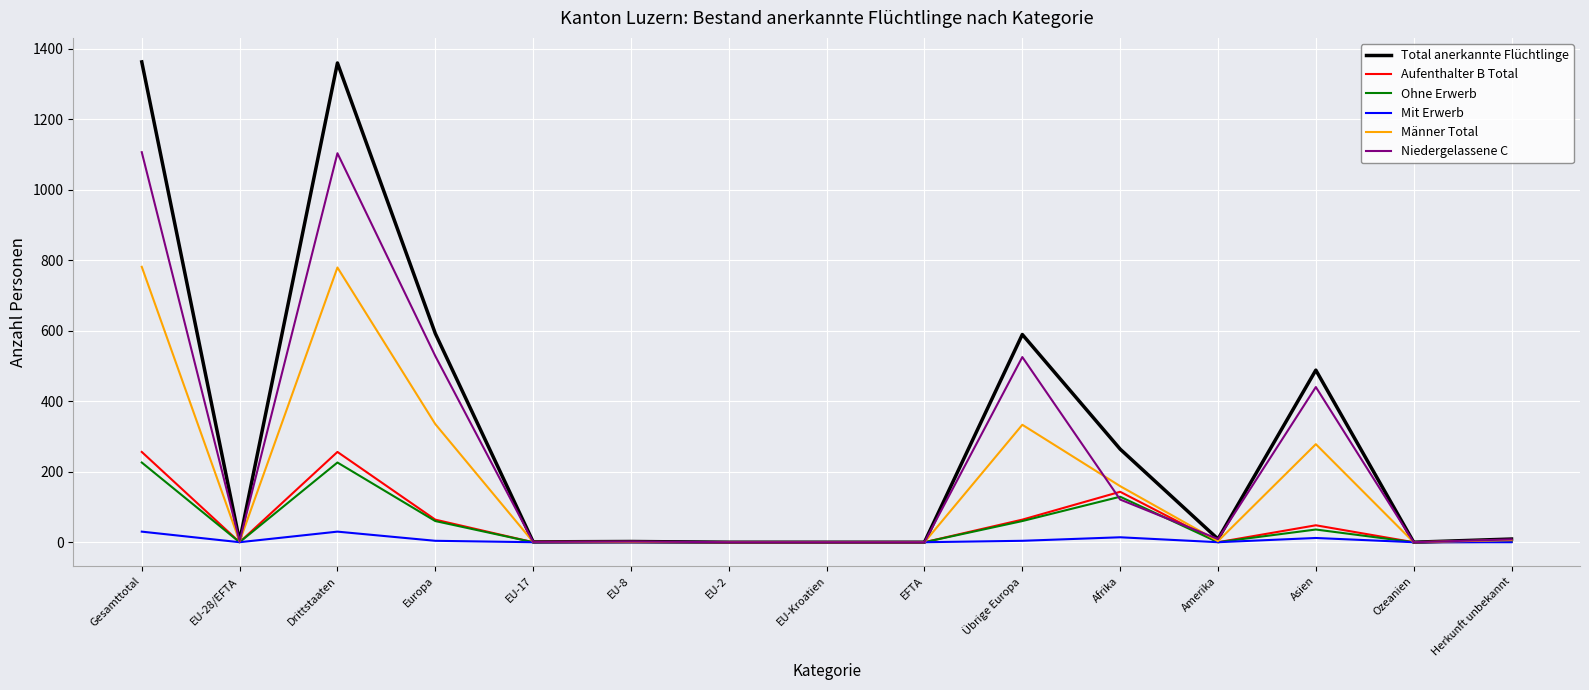

What are all the series names shown in the legend?

Total anerkannte Flüchtlinge, Aufenthalter B Total, Ohne Erwerb, Mit Erwerb, Männer Total, Niedergelassene C